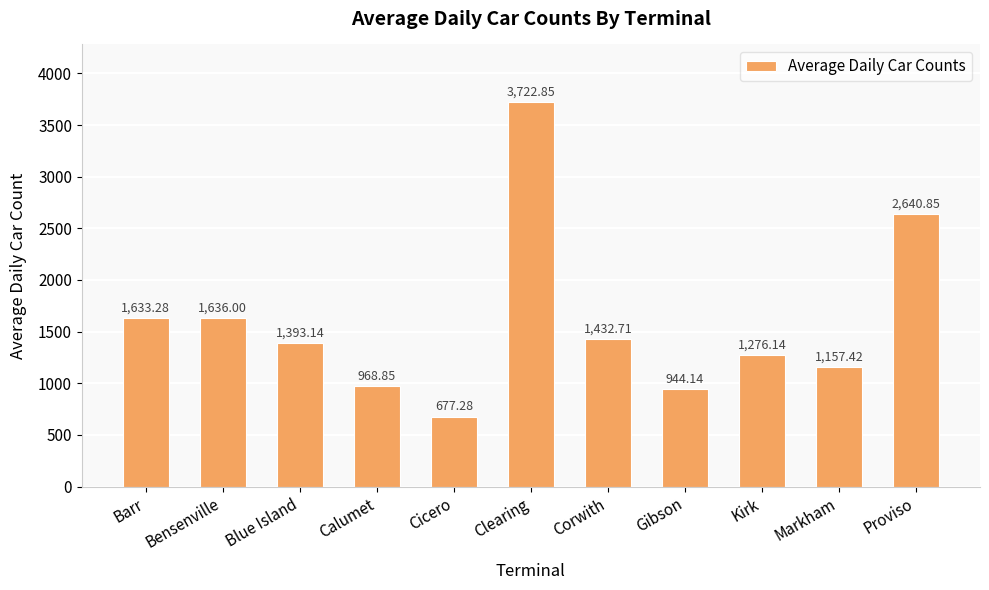

Where is the data nearest to the value 2200?

Proviso